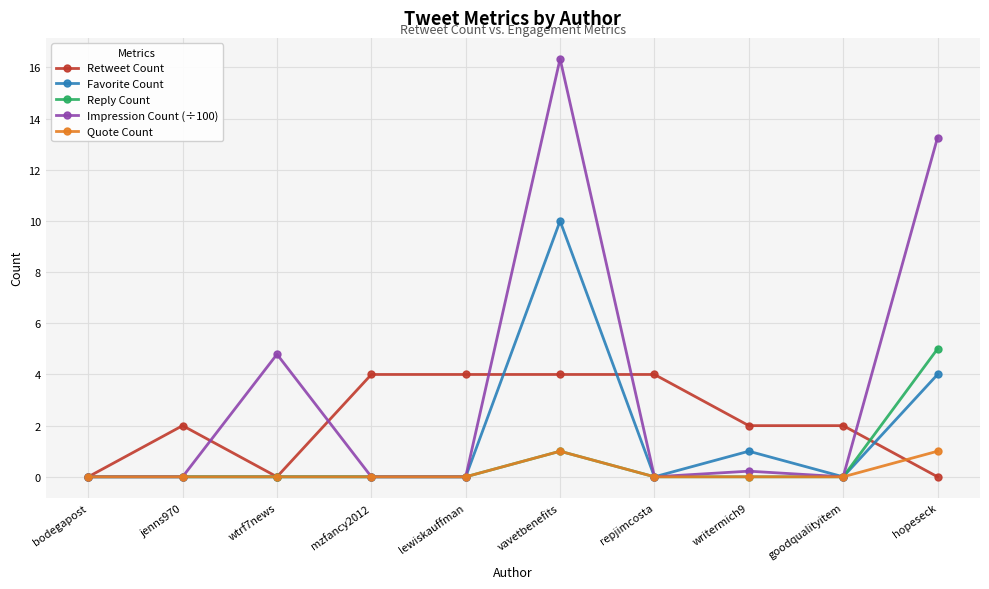

True or false: Reply Count has a value of 2.6 at goodqualityitem.

False